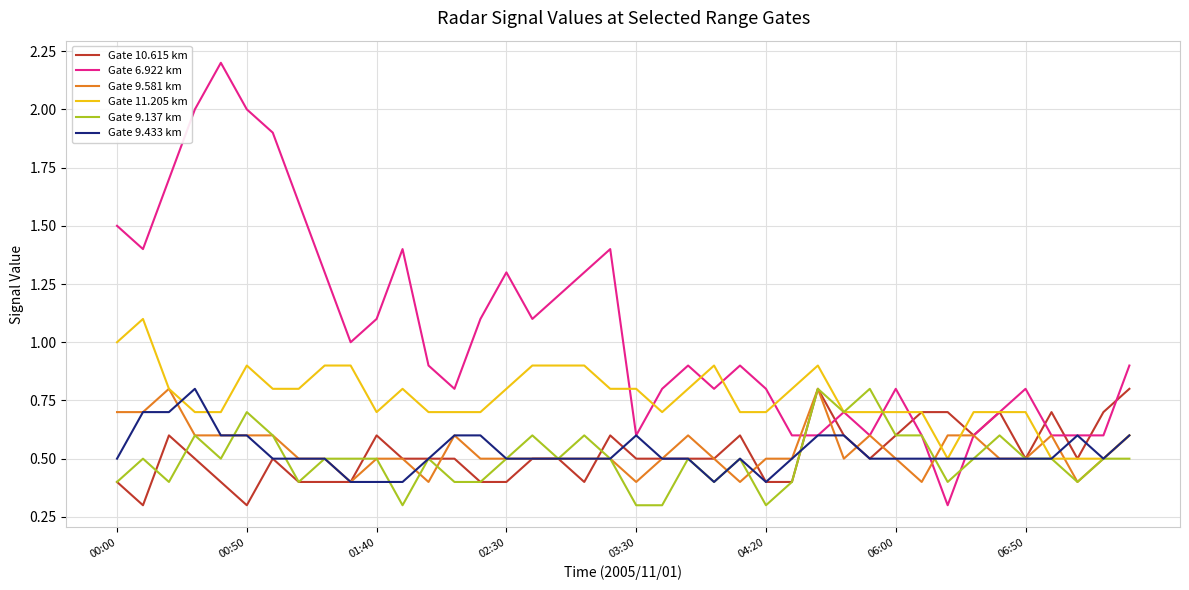

Reading right to left, transcribe all the data shown in this chart.

Gate 10.615 km: 0.8	0.7	0.5	0.7	0.5	0.7	0.6	0.7	0.7	0.6	0.5	0.6	0.8	0.4	0.4	0.6	0.5	0.5	0.5	0.5	0.6	0.4	0.5	0.5	0.4	0.4	0.5	0.5	0.5	0.6	0.4	0.4	0.4	0.5	0.3	0.4	0.5	0.6	0.3	0.4
Gate 6.922 km: 0.9	0.6	0.6	0.6	0.8	0.7	0.6	0.3	0.6	0.8	0.6	0.7	0.6	0.6	0.8	0.9	0.8	0.9	0.8	0.6	1.4	1.3	1.2	1.1	1.3	1.1	0.8	0.9	1.4	1.1	1.0	1.3	1.6	1.9	2.0	2.2	2.0	1.7	1.4	1.5
Gate 9.581 km: 0.6	0.5	0.4	0.6	0.5	0.5	0.6	0.6	0.4	0.5	0.6	0.5	0.8	0.5	0.5	0.4	0.5	0.6	0.5	0.4	0.5	0.5	0.5	0.5	0.5	0.5	0.6	0.4	0.5	0.5	0.4	0.5	0.5	0.6	0.6	0.6	0.6	0.8	0.7	0.7
Gate 11.205 km: 0.6	0.5	0.5	0.5	0.7	0.7	0.7	0.5	0.7	0.7	0.7	0.7	0.9	0.8	0.7	0.7	0.9	0.8	0.7	0.8	0.8	0.9	0.9	0.9	0.8	0.7	0.7	0.7	0.8	0.7	0.9	0.9	0.8	0.8	0.9	0.7	0.7	0.8	1.1	1.0
Gate 9.137 km: 0.5	0.5	0.4	0.5	0.5	0.6	0.5	0.4	0.6	0.6	0.8	0.7	0.8	0.4	0.3	0.5	0.4	0.5	0.3	0.3	0.5	0.6	0.5	0.6	0.5	0.4	0.4	0.5	0.3	0.5	0.5	0.5	0.4	0.6	0.7	0.5	0.6	0.4	0.5	0.4
Gate 9.433 km: 0.6	0.5	0.6	0.5	0.5	0.5	0.5	0.5	0.5	0.5	0.5	0.6	0.6	0.5	0.4	0.5	0.4	0.5	0.5	0.6	0.5	0.5	0.5	0.5	0.5	0.6	0.6	0.5	0.4	0.4	0.4	0.5	0.5	0.5	0.6	0.6	0.8	0.7	0.7	0.5